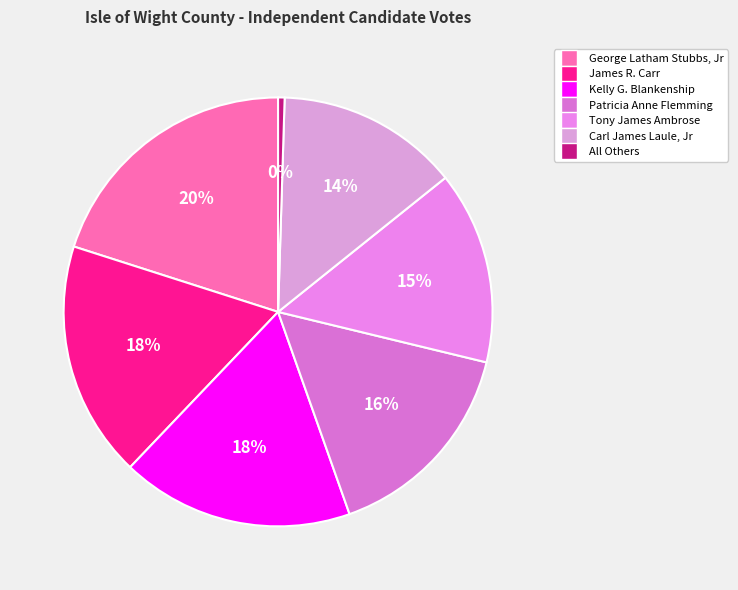

To the nearest percent, what percentage of the pie is Kelly G. Blankenship?

18%